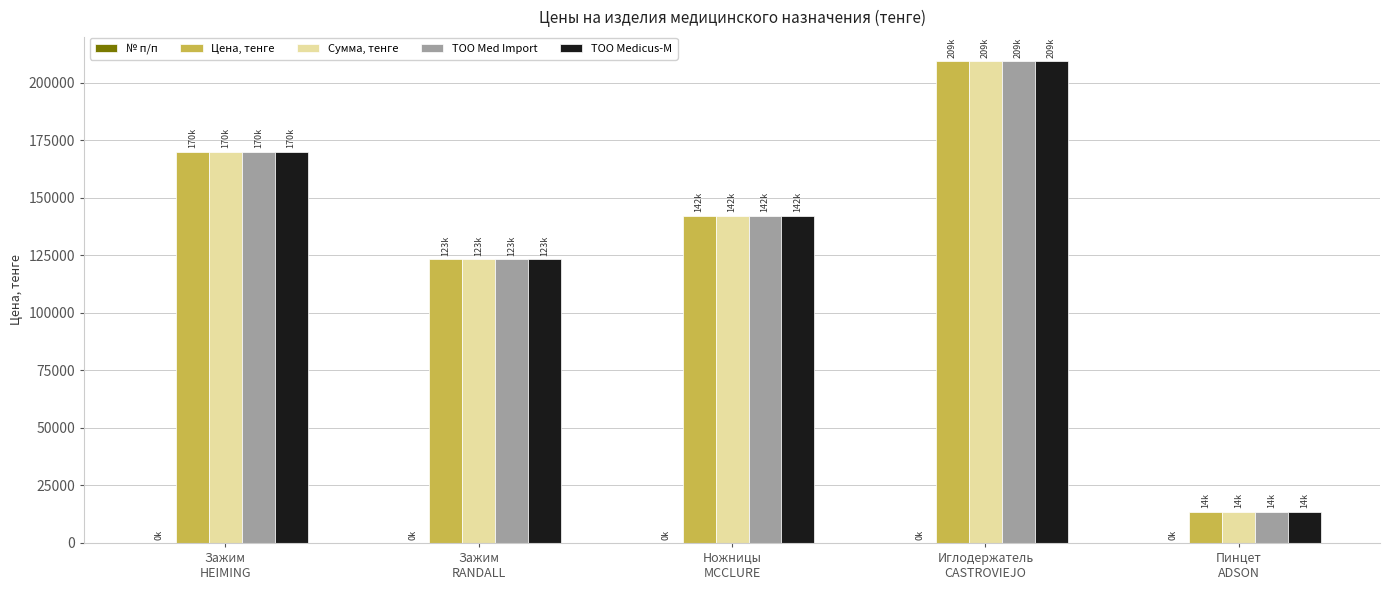

What is the maximum value shown in the chart?

209419